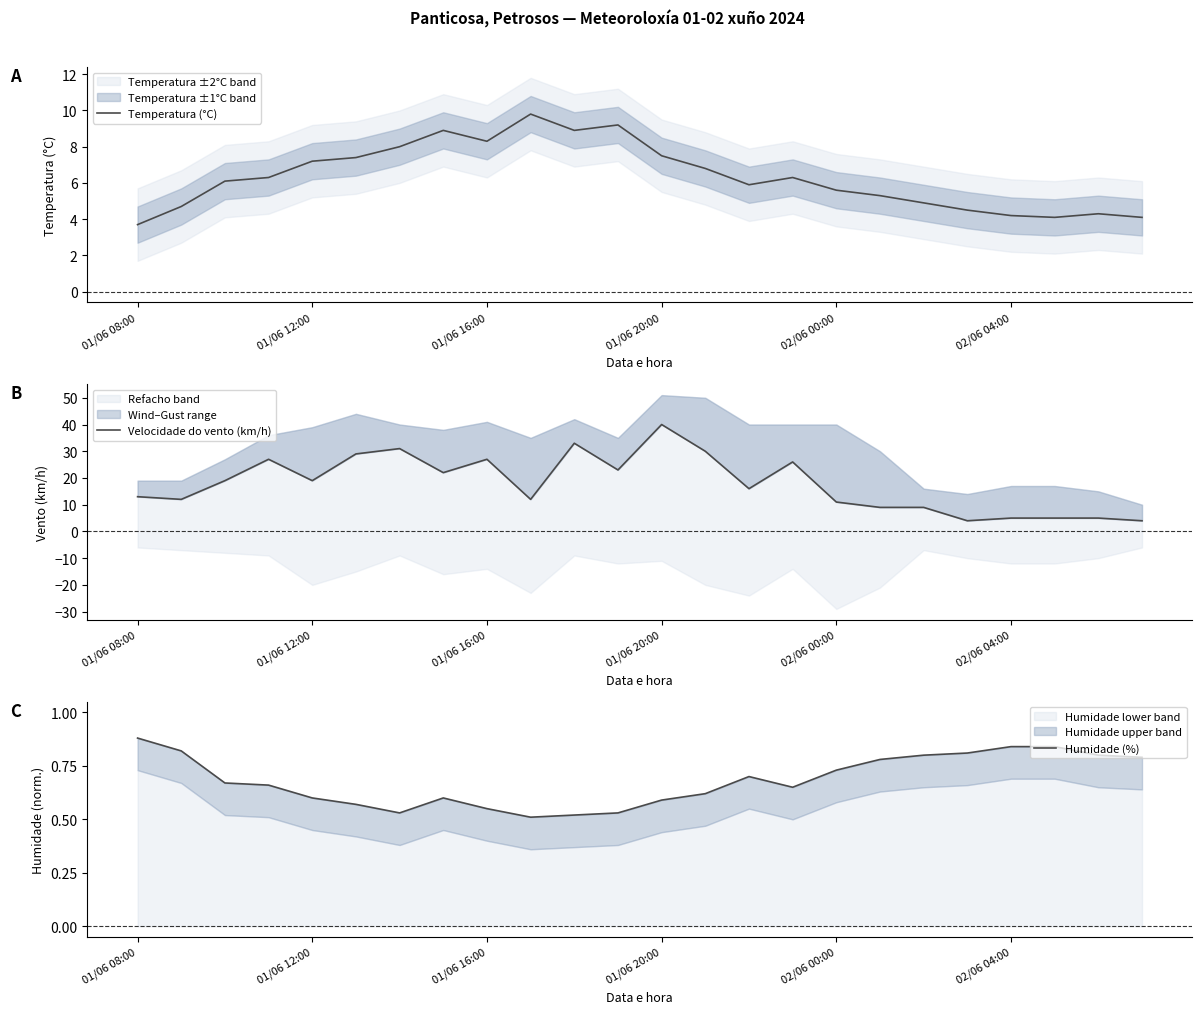

How many series are shown in this chart?

3